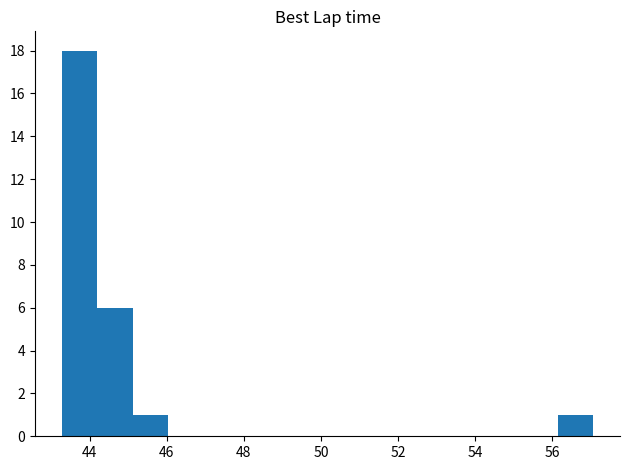

How tall is the bar that spans 56.2 to 57.0 on the x-axis? Neither the bar edges nor the heights are printed on the chart, so give them approximately, as read against the axes.

1